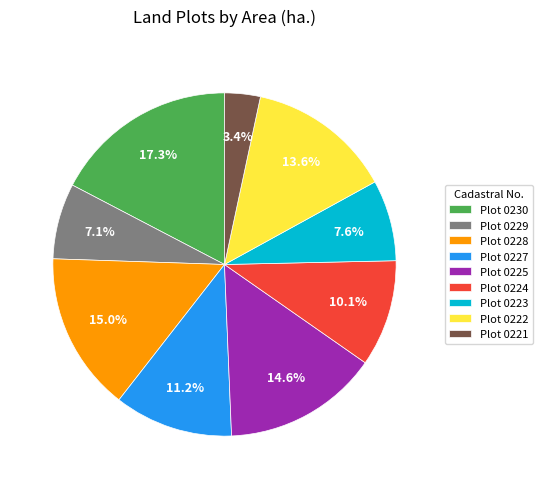

What portion of the pie excludes Plot 0224?

89.9%